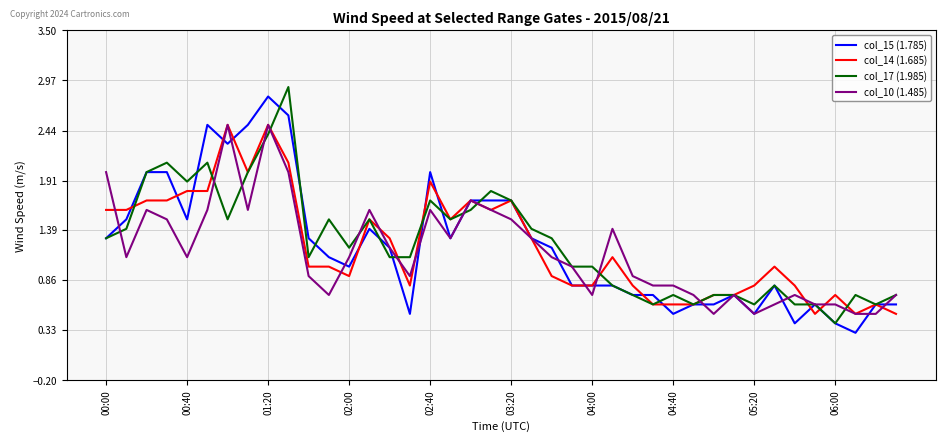

What is the maximum value shown in the chart?

2.9